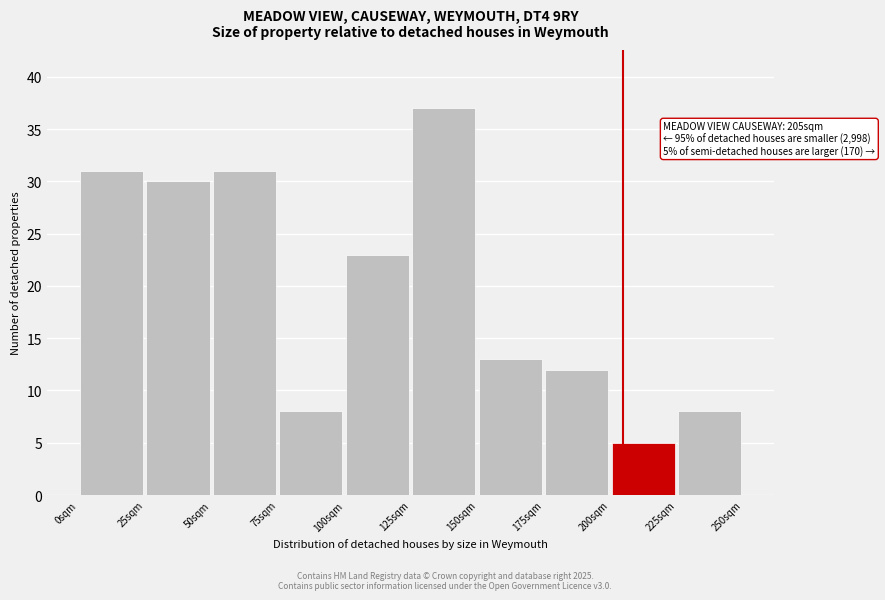

Which range on the x-axis has the tallest bar?

125 to 150